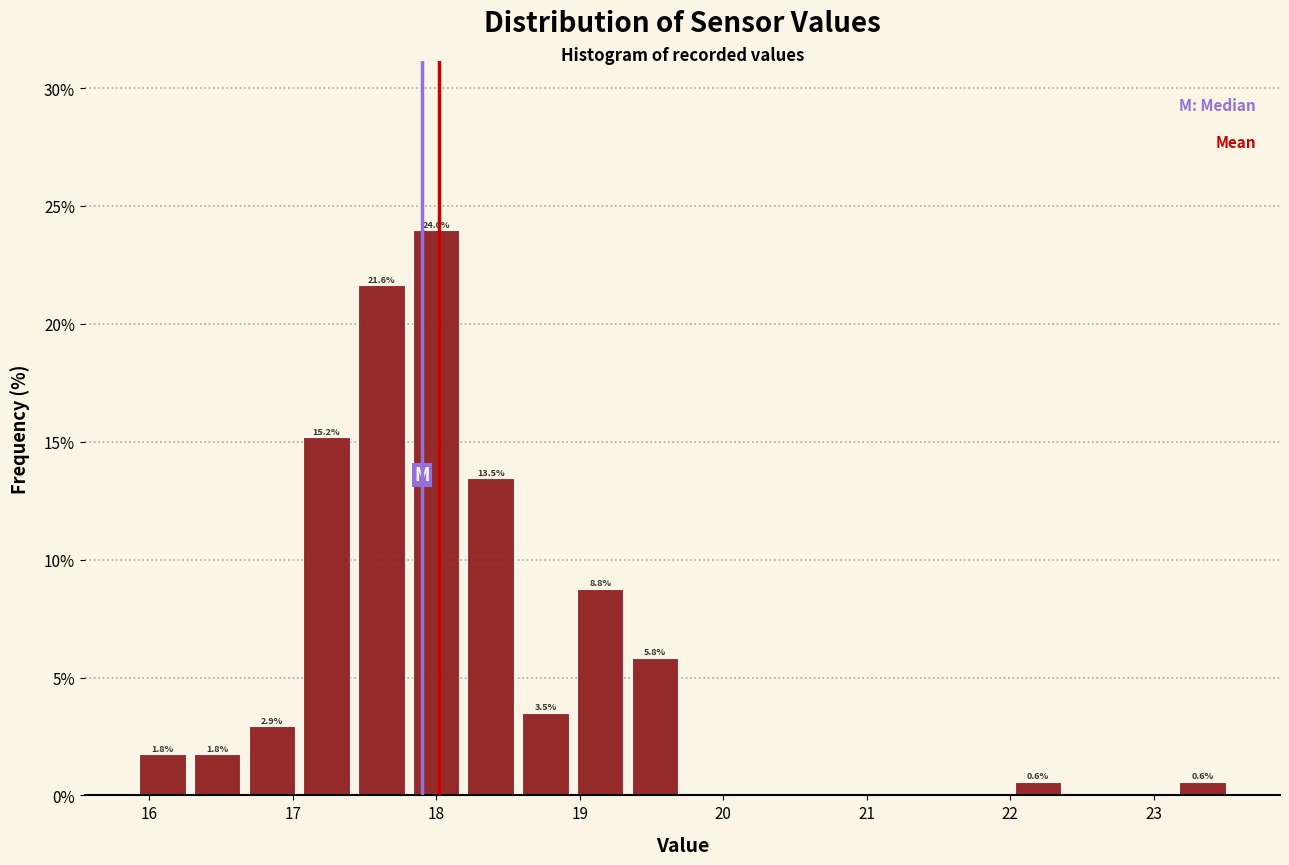

Around what value on the x-axis is the tallest bar? Give the approximate position of its centre, as read against the axis.

18.0